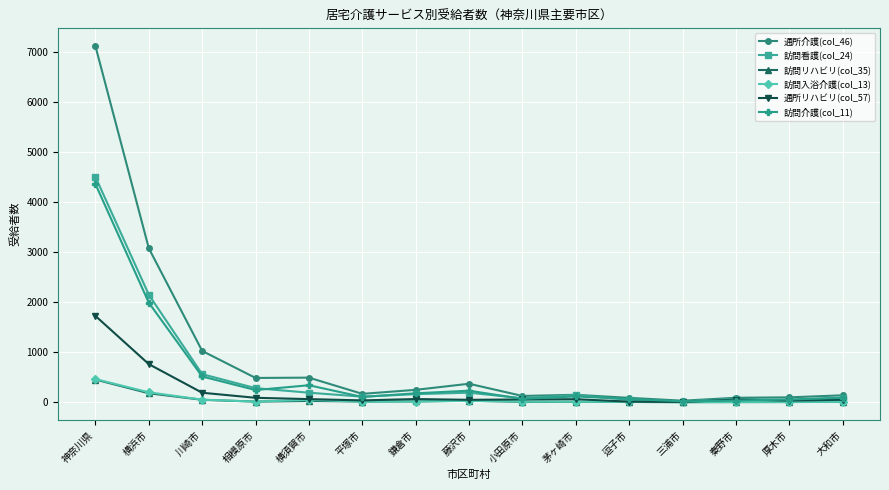

At which label is 訪問介護(col_11) closest to 2191?

横浜市